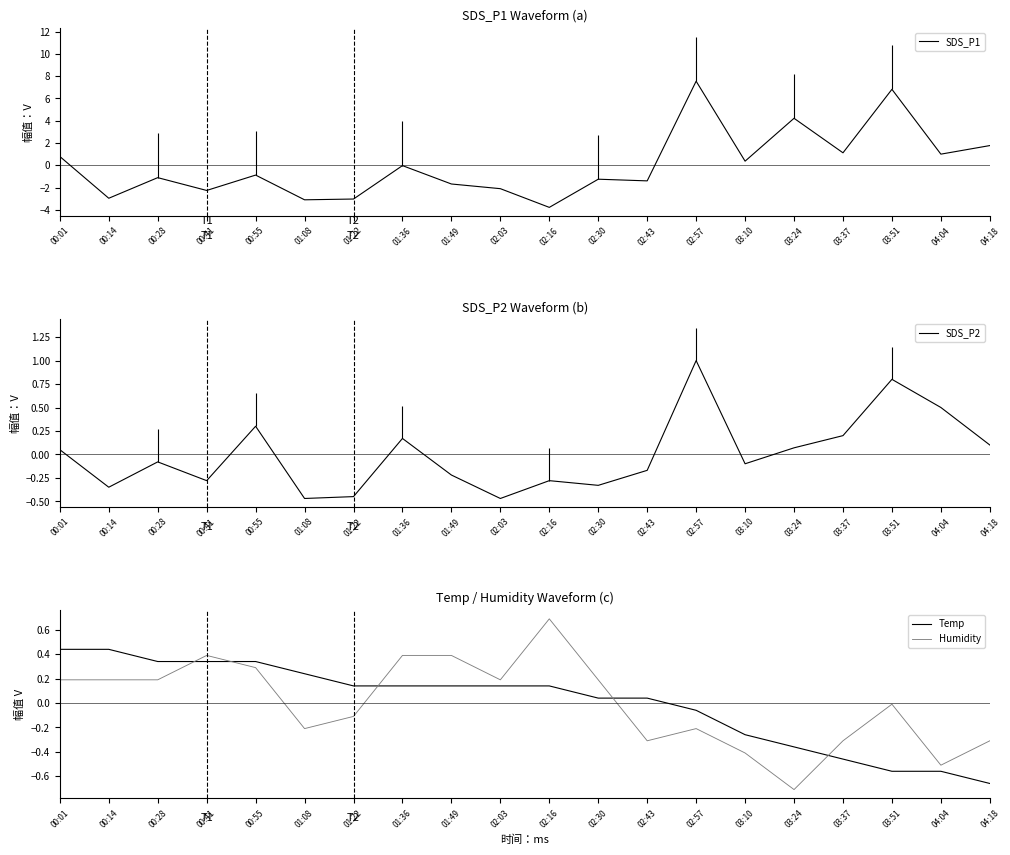

True or false: SDS_P2 has a value of 0.2 at 03:37.

True